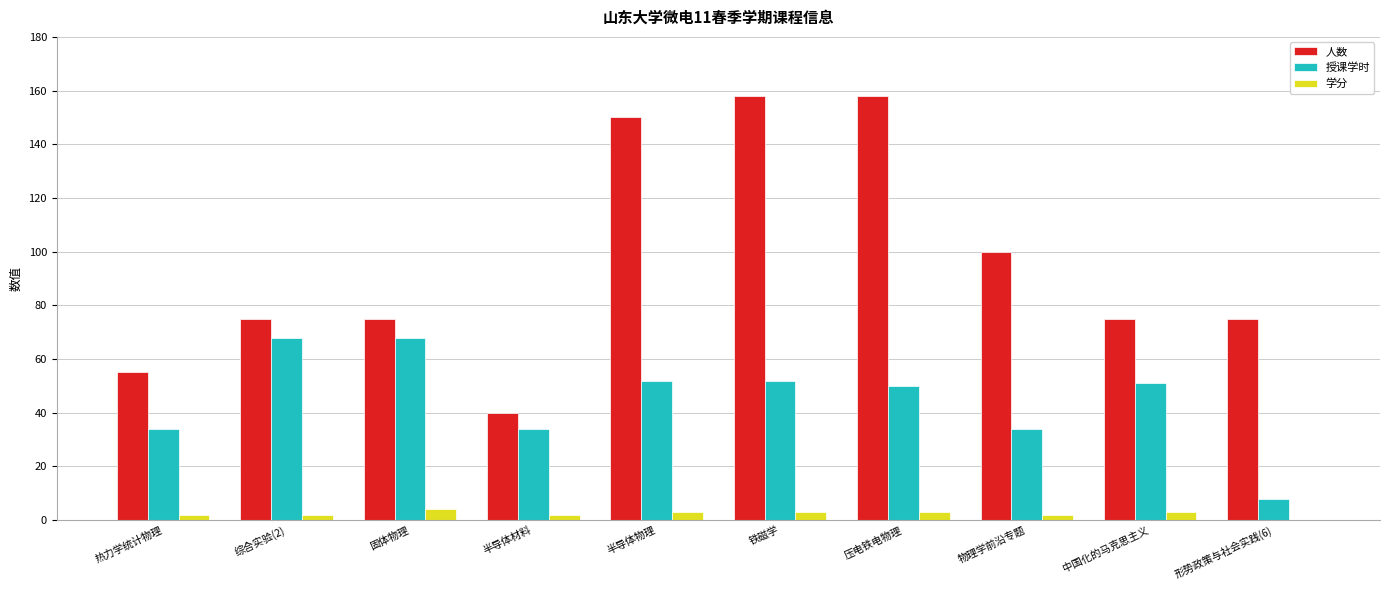

How many distinct data groups are displayed?

3